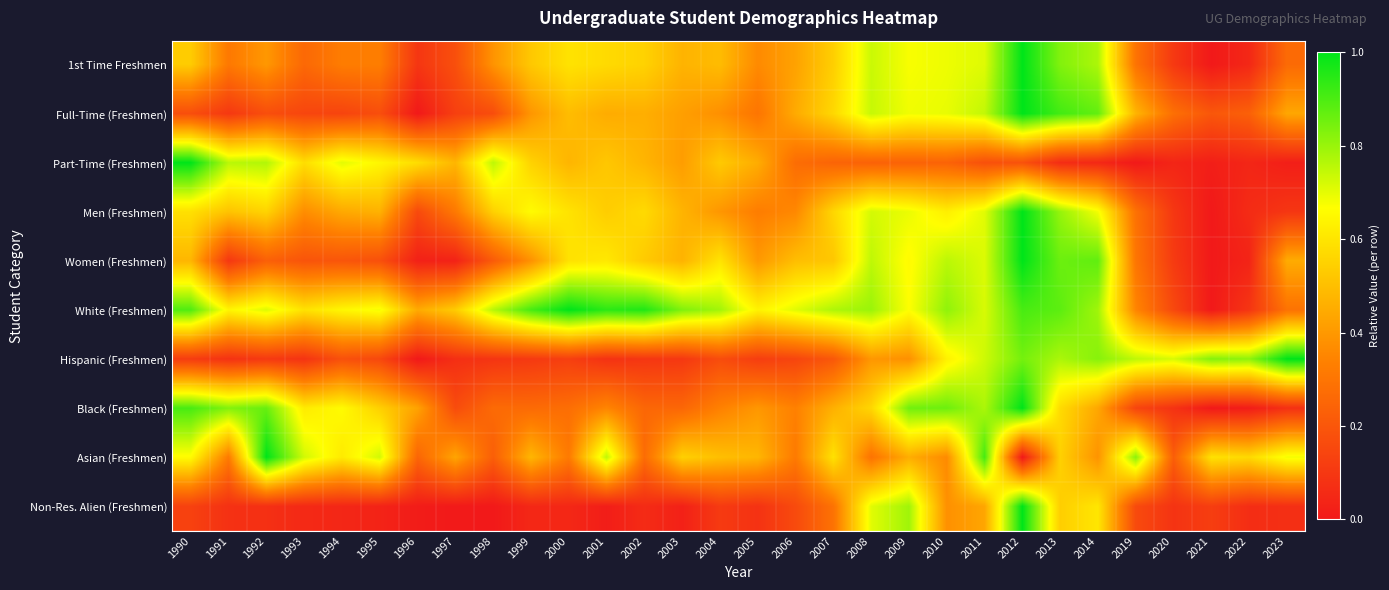

How many data points does each series have?

30